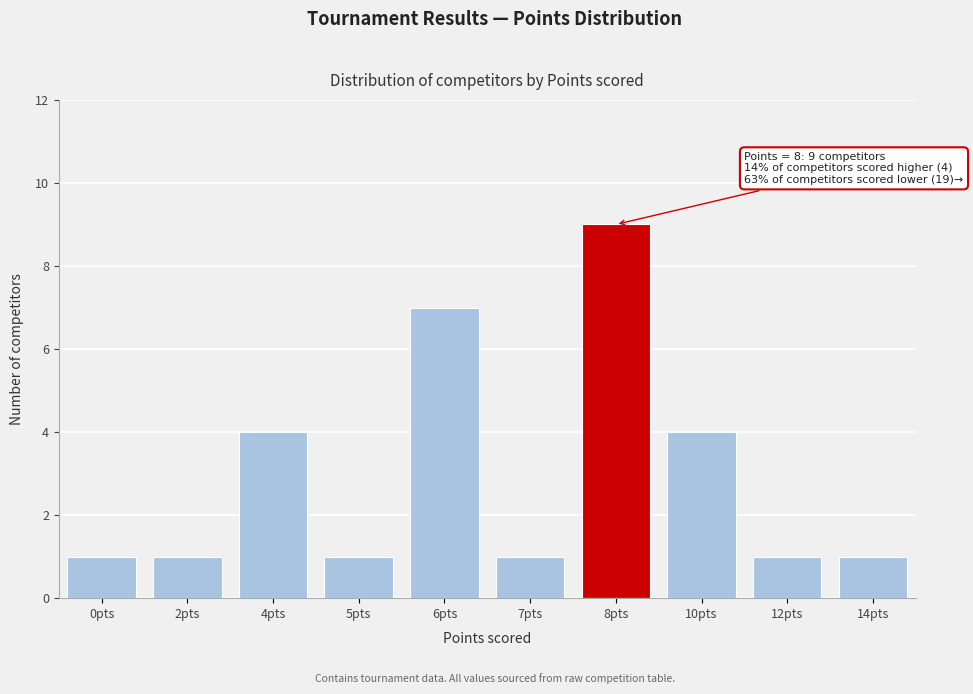

Reading left to right, what are all the values shown in this chart?

0pts=1	2pts=1	4pts=4	5pts=1	6pts=7	7pts=1	8pts=9	10pts=4	12pts=1	14pts=1